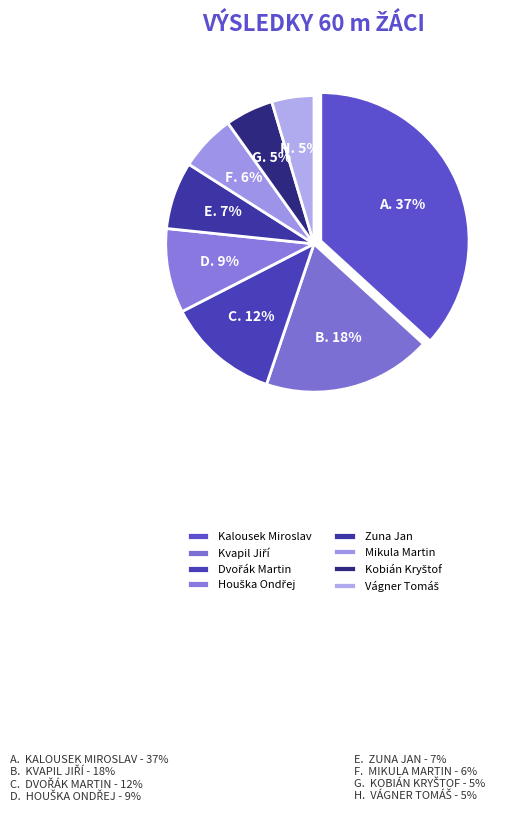

Is there a majority slice in this chart?

No